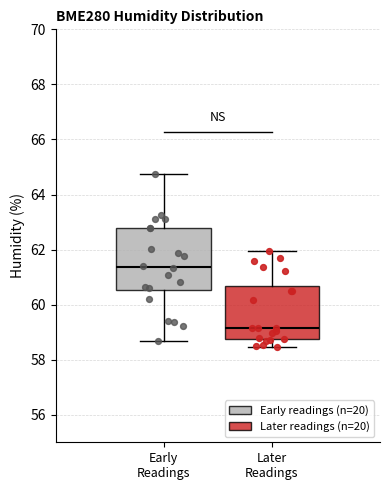

Where does the lower whisker of the box for Later Readings end on the y-axis? The values are not printed on the chart, so give them approximately, as read against the axis.

58.4